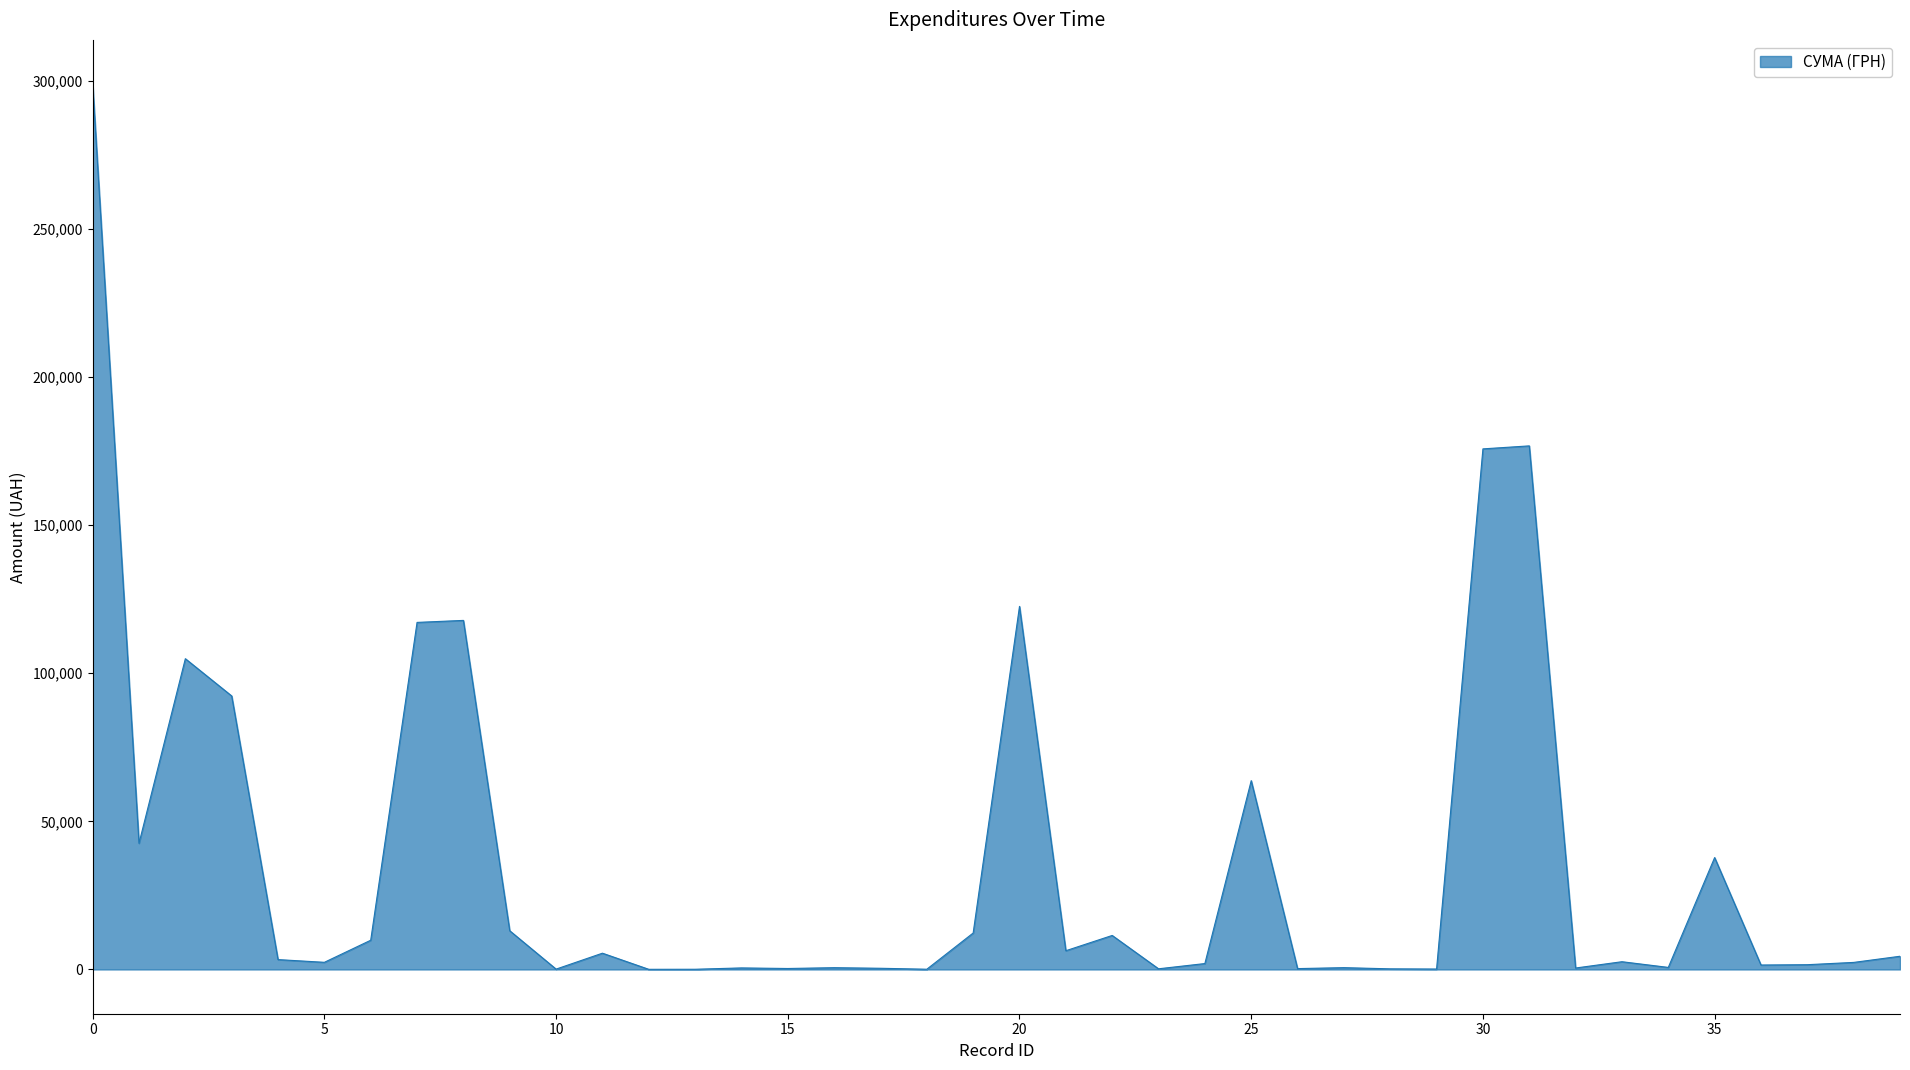

What is the greatest value displayed?

298836.3